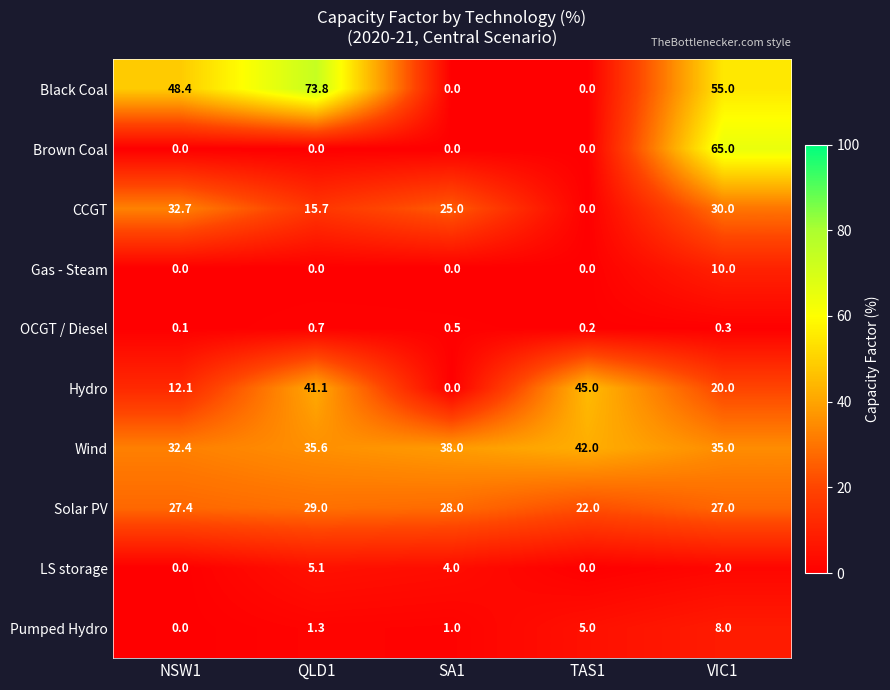

Which category has the highest value across all series?

QLD1